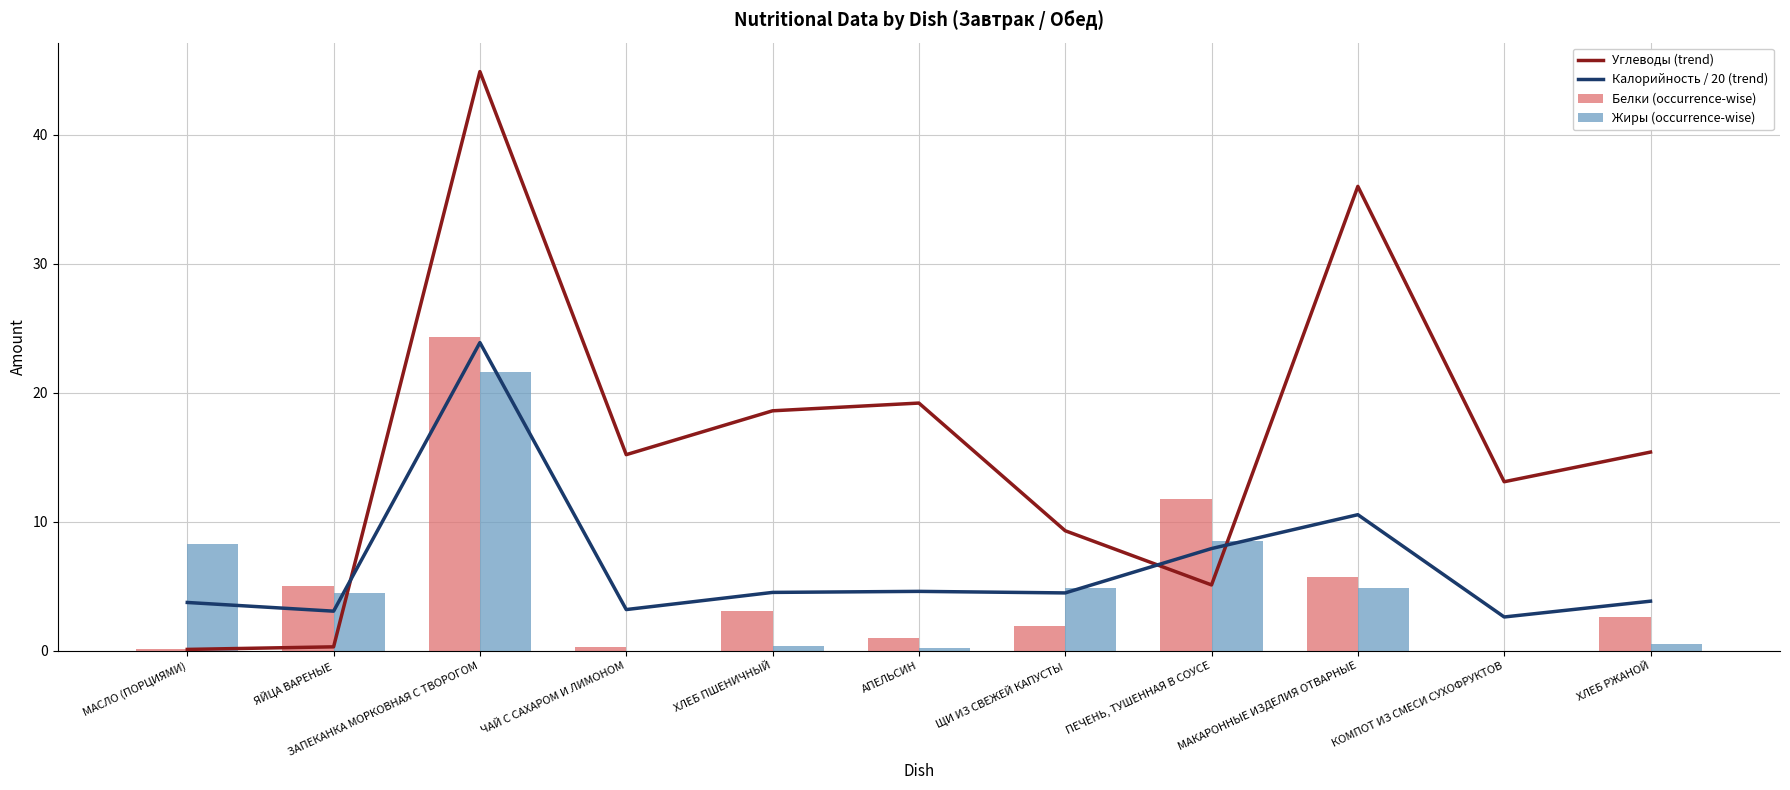

Reading right to left, extract all data points from this chart.

Углеводы (trend): 15.4	13.1	36.0	5.1	9.3	19.2	18.6	15.2	44.9	0.3	0.1
Калорийность / 20 (trend): 3.8	2.6	10.5	7.9	4.5	4.6	4.5	3.2	23.9	3.1	3.7
Белки (occurrence-wise): 2.6	0.0	5.7	11.8	1.9	1.0	3.1	0.3	24.3	5.0	0.1
Жиры (occurrence-wise): 0.5	0.0	4.9	8.5	4.9	0.2	0.4	0.0	21.6	4.5	8.3